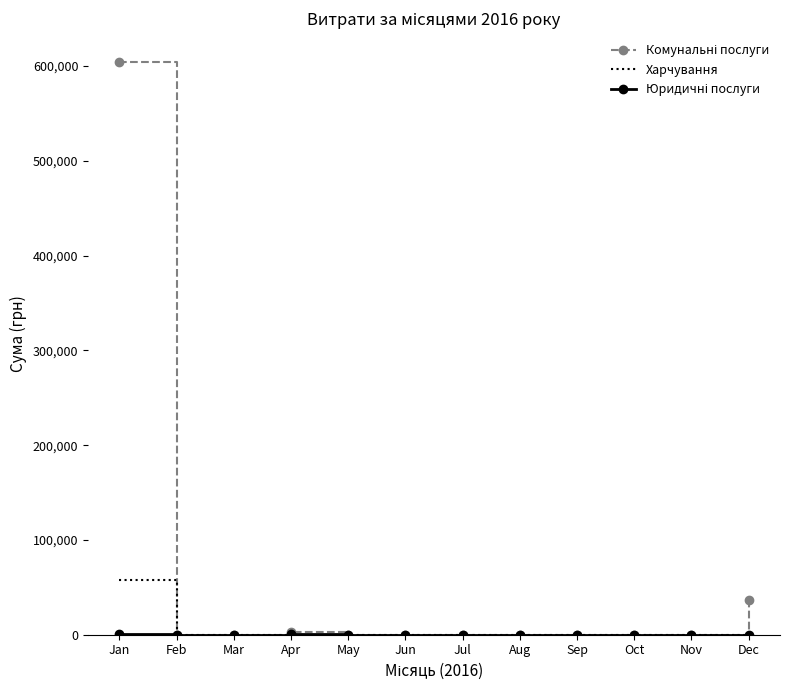

What is the difference between the highest and lowest values at Dec?

36750.0